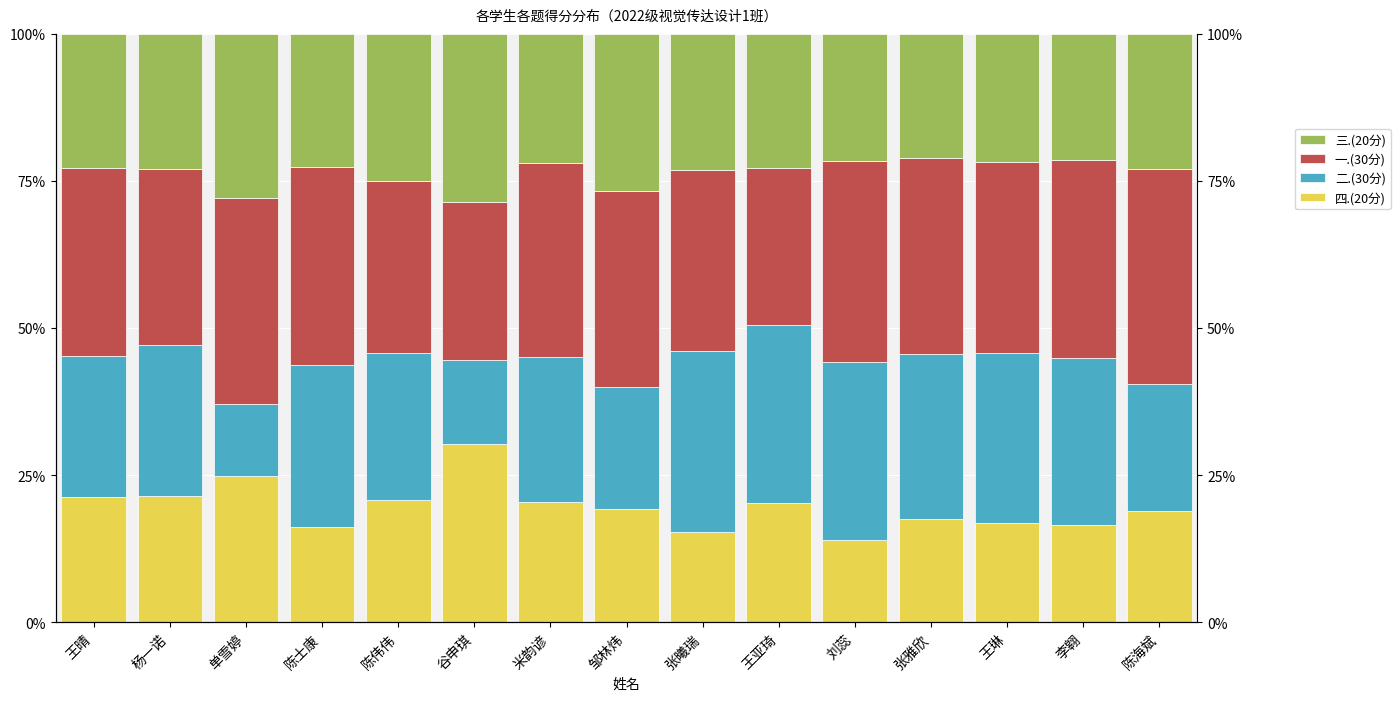

The 四.(20分) series shows 7.4 at 刘蕊. True or false?

False